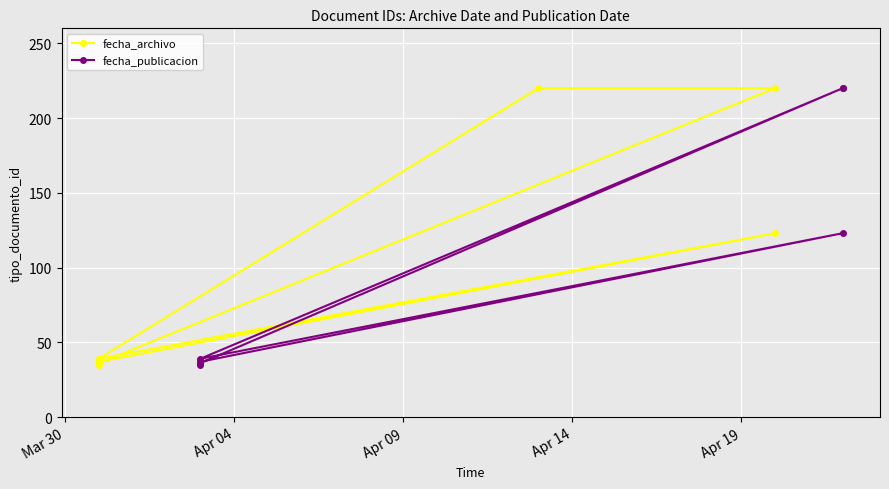

What is the label of the 2nd point from the left?

Apr 04